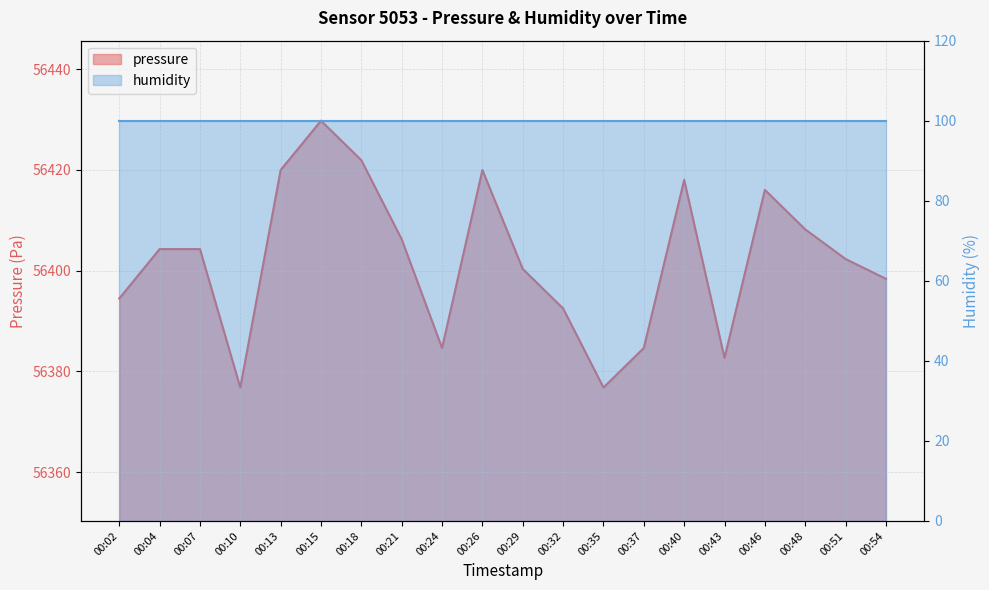

At which category does the chart reach its minimum across all series?

00:10